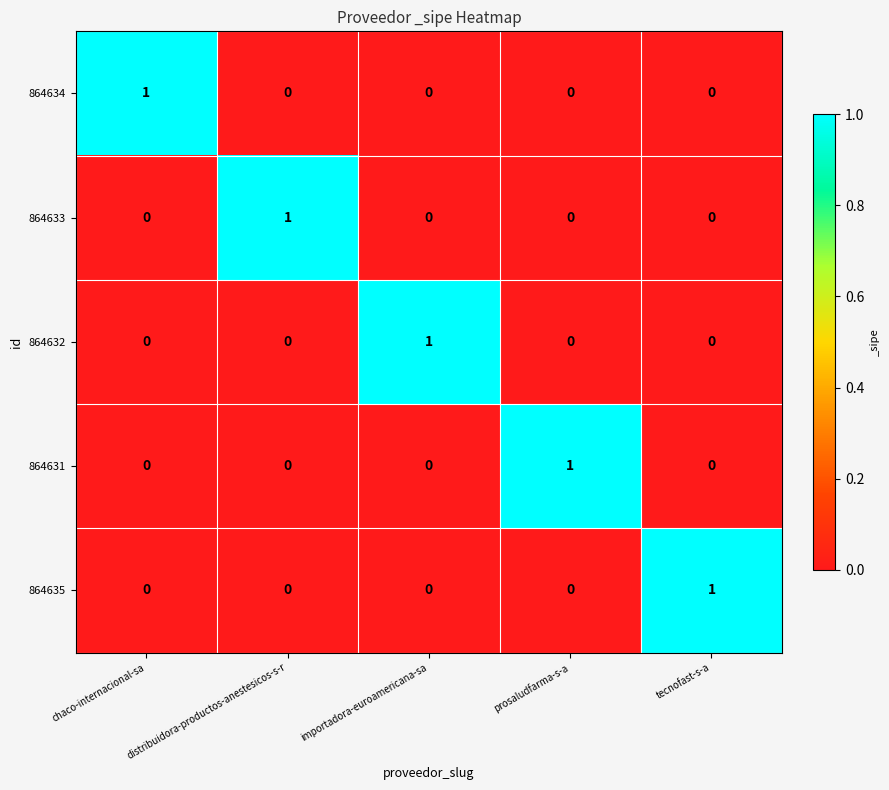

True or false: 864634 has a value of 0 at importadora-euroamericana-sa.

True